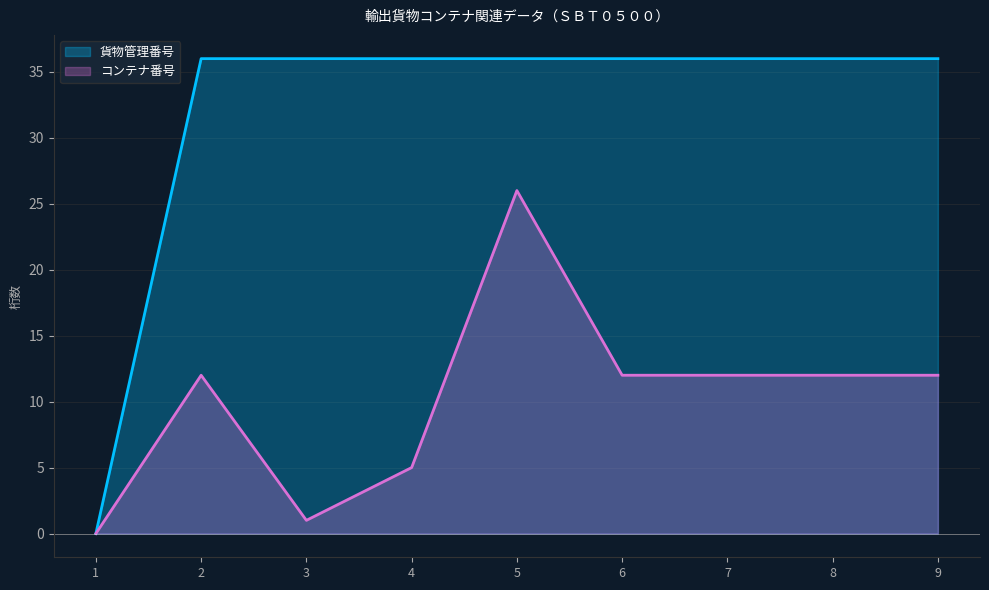

What are all the series names shown in the legend?

貨物管理番号, コンテナ番号